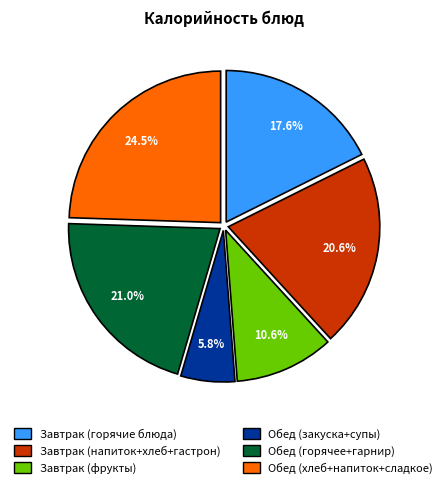

How many segments does this pie chart have?

6